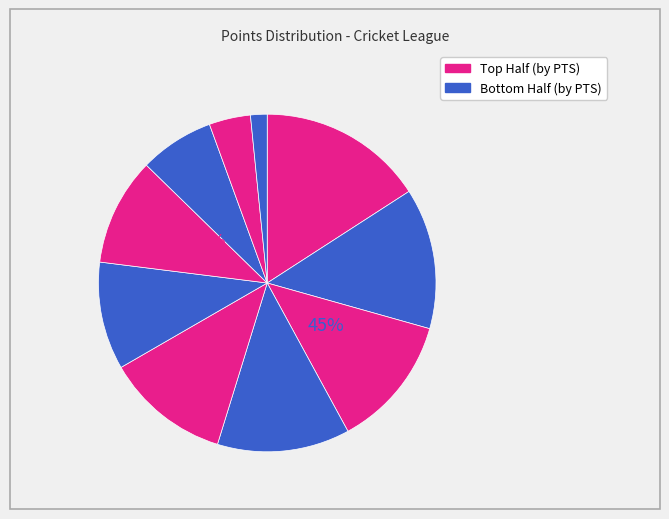

To the nearest percent, what portion does Lions CC represent?

10%